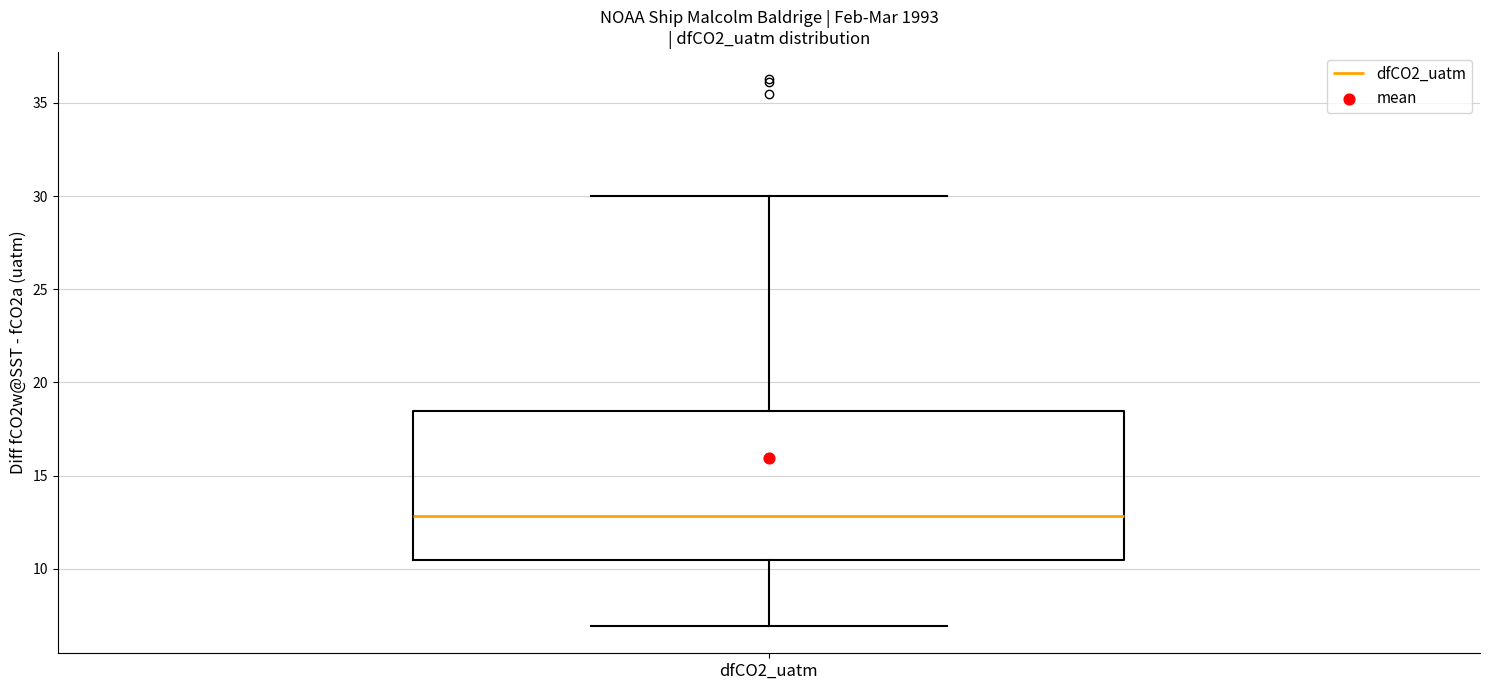

Read this box plot against the y-axis: the position of the median line, the range covered by the box, and the ends of both whiskers. The values are not printed on the chart, so give them approximately, as read against the axis.

median 13.0, box 10.5 to 18.5, whiskers 7.0 to 30.0